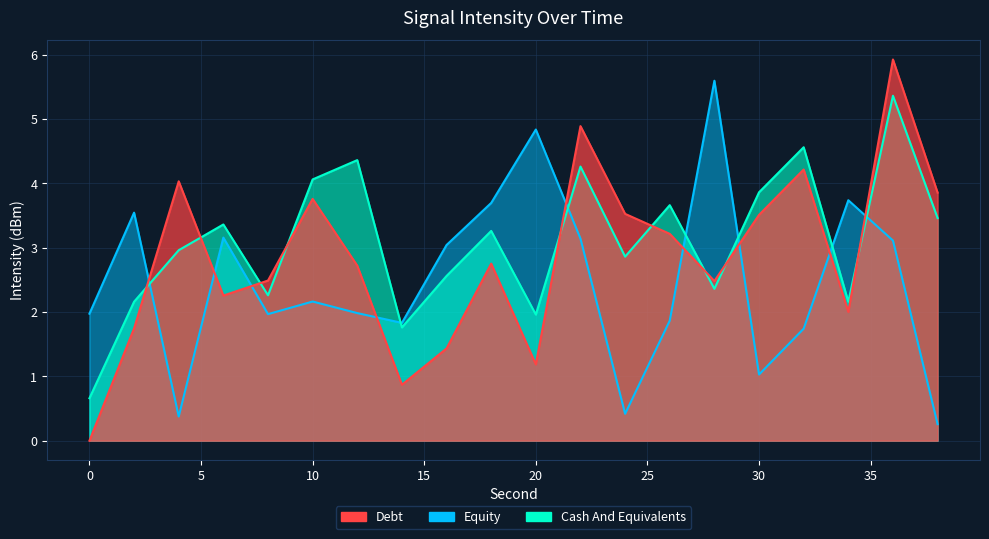

The Equity series shows 9.0 at 28. True or false?

False